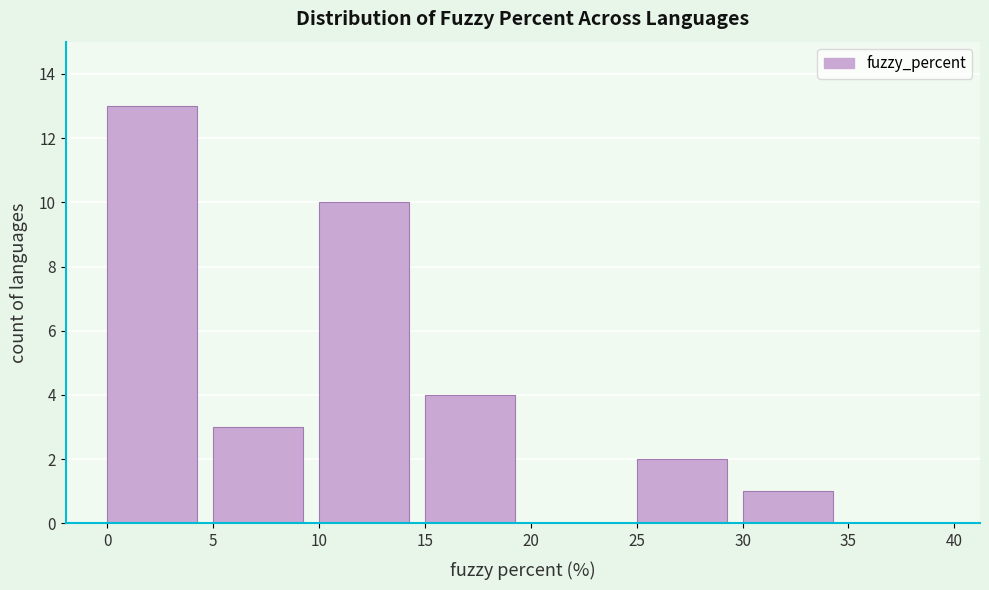

Reading left to right, list every bar in this chart as the range it spans on the x-axis followed by its height. The values are not printed on the chart, so give them approximately, as read against the axis.

0 to 5: 13
5 to 10: 3
10 to 15: 10
15 to 20: 4
20 to 25: 0
25 to 30: 2
30 to 35: 1
35 to 40: 0